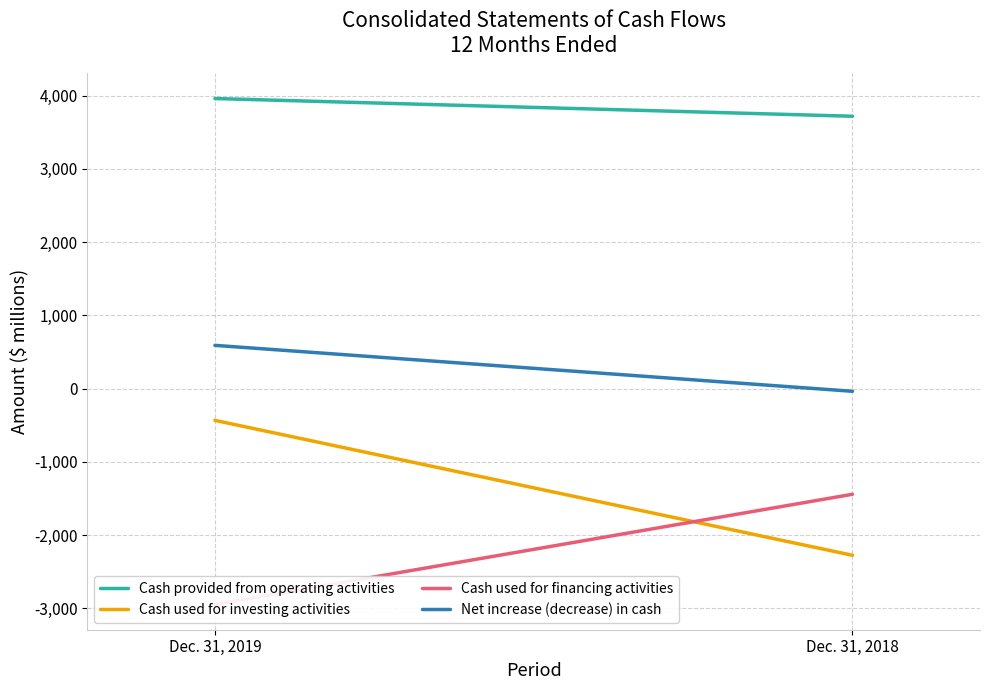

Is the value of Cash provided from operating activities at Dec. 31, 2018 greater than the value of Cash used for financing activities at Dec. 31, 2019?

Yes